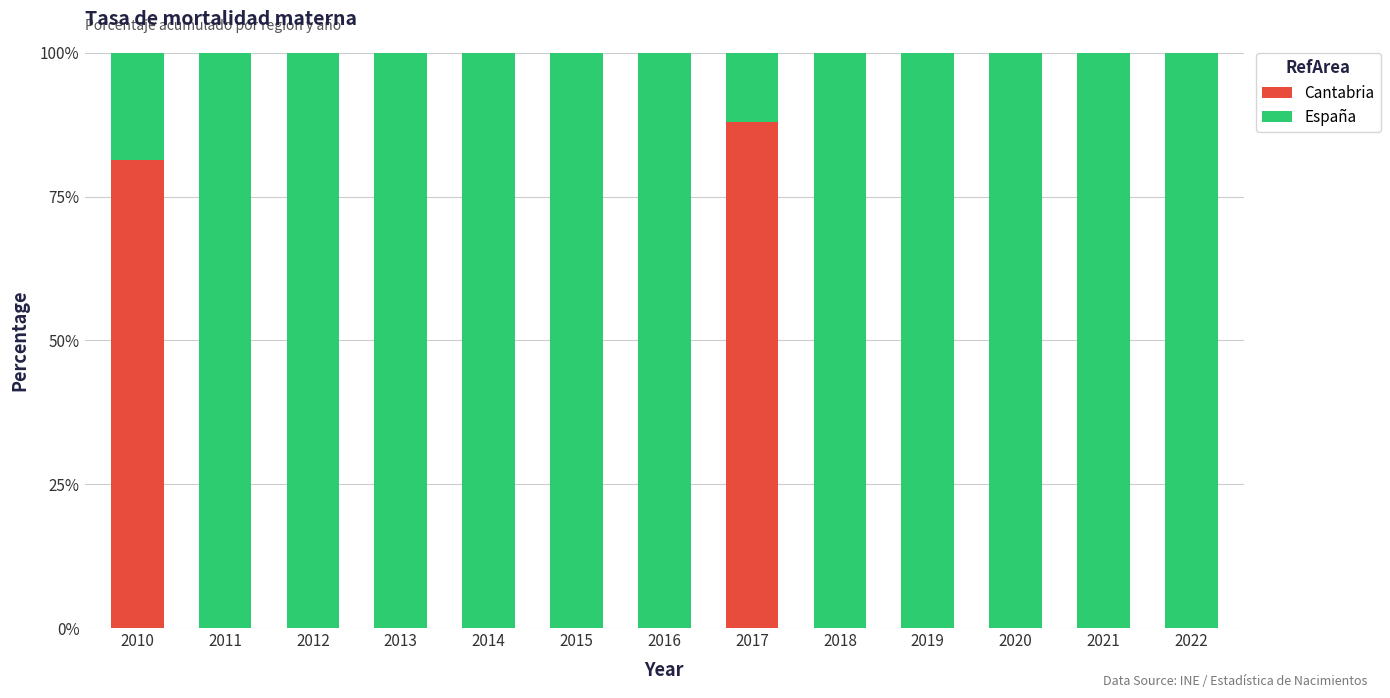

Which category has the highest value in the Cantabria series?

2017